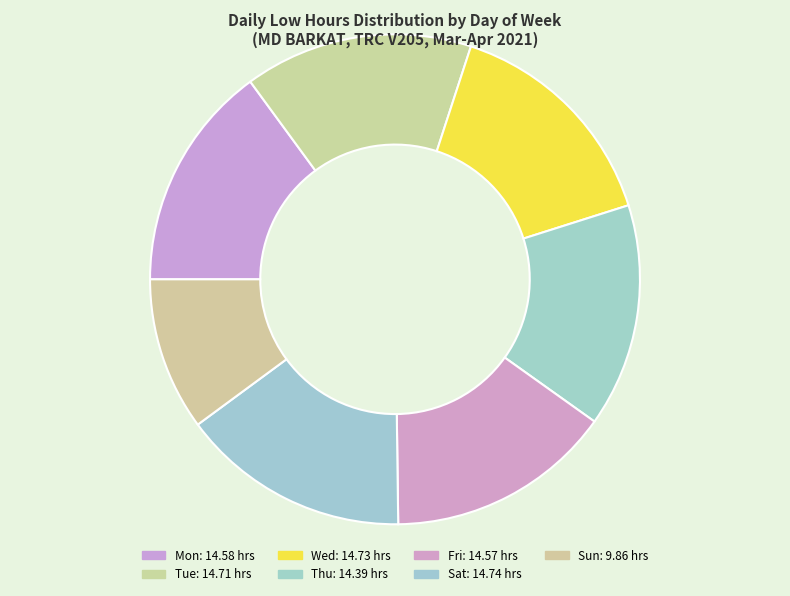

Is there any slice that represents more than half of the pie?

No